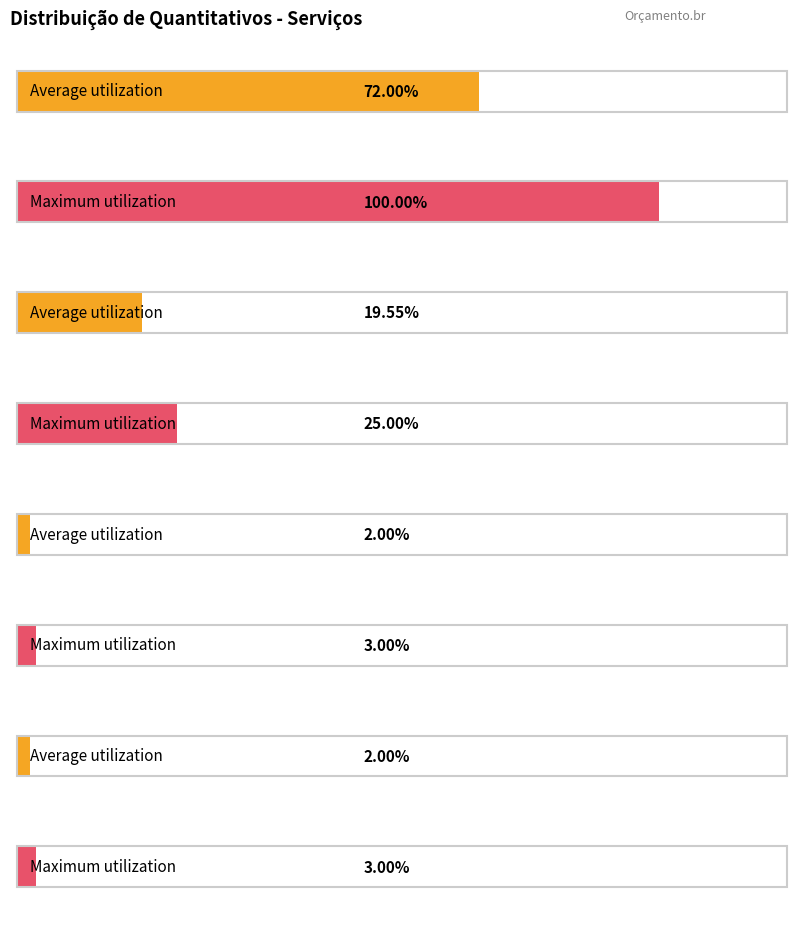

Count the number of data series in this chart.

2